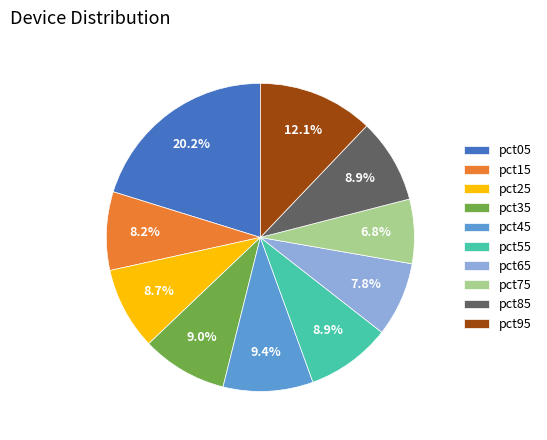

Is pct85 the majority of the pie?

No